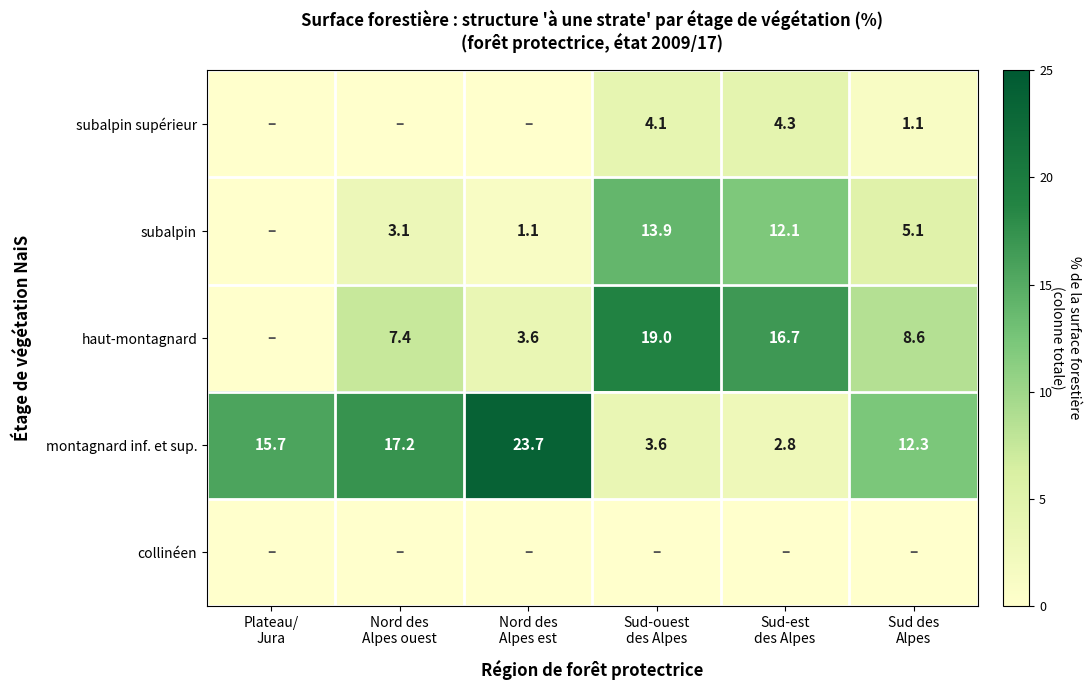

What is the difference between the maximum and minimum values in the montagnard inf. et sup. series?

20.9